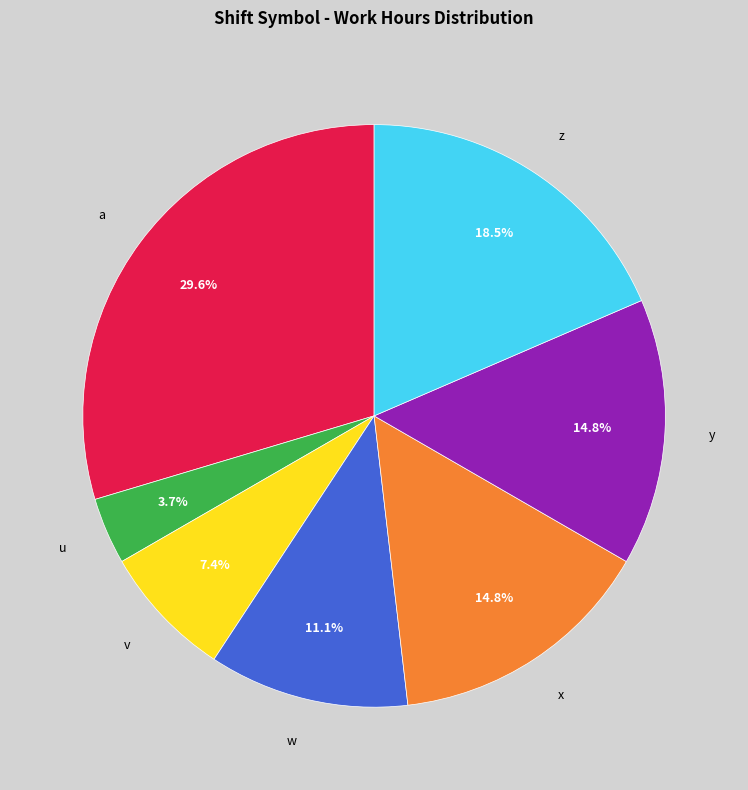

The y slice represents 15% of the pie. True or false?

True